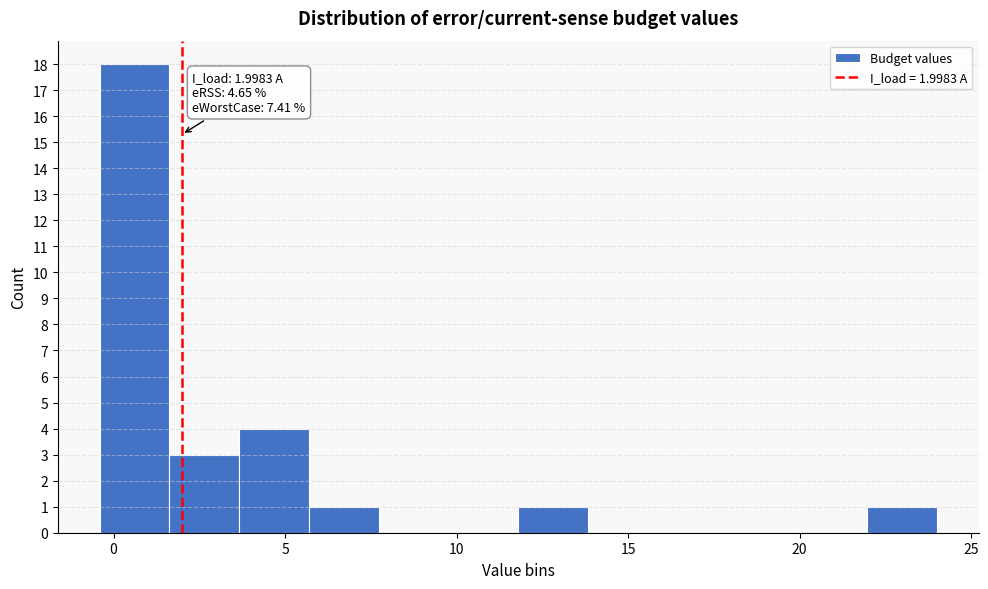

Which range on the x-axis has the tallest bar?

-0.5 to 1.5